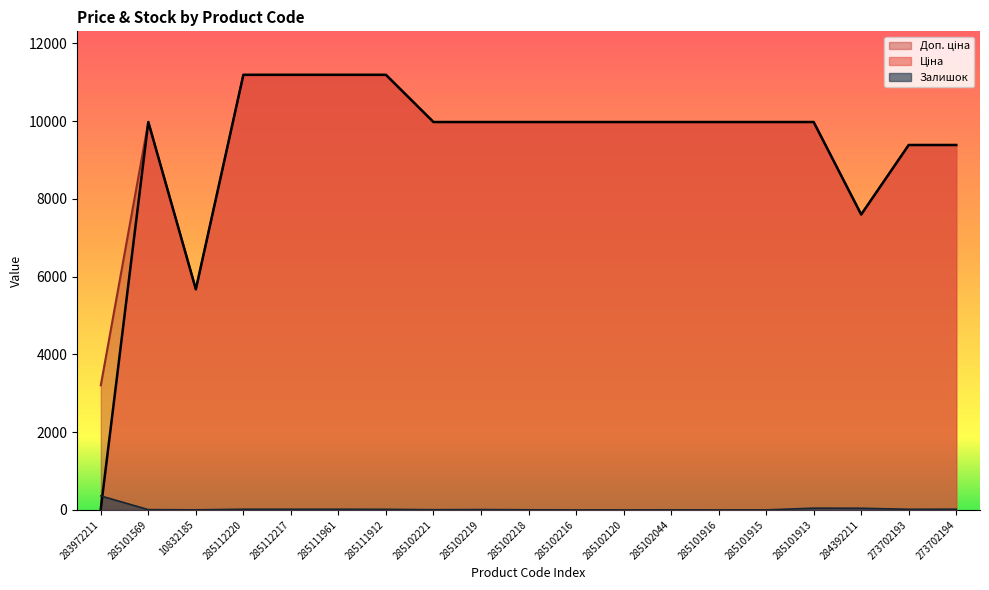

What is the value of the Доп. ціна point at the 9th from the left?

9975.0